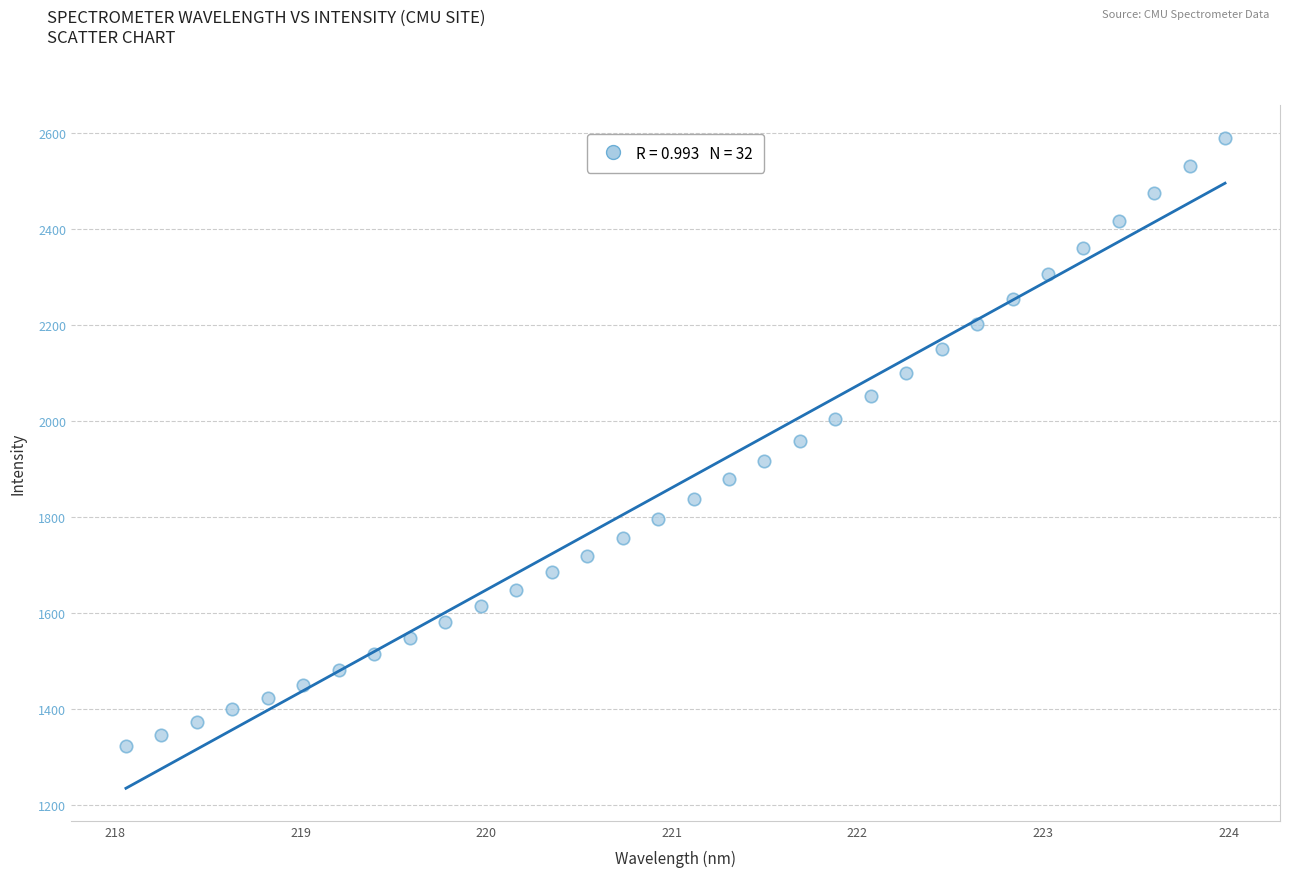

What is the range of Y values (max minus min)?

1266.8